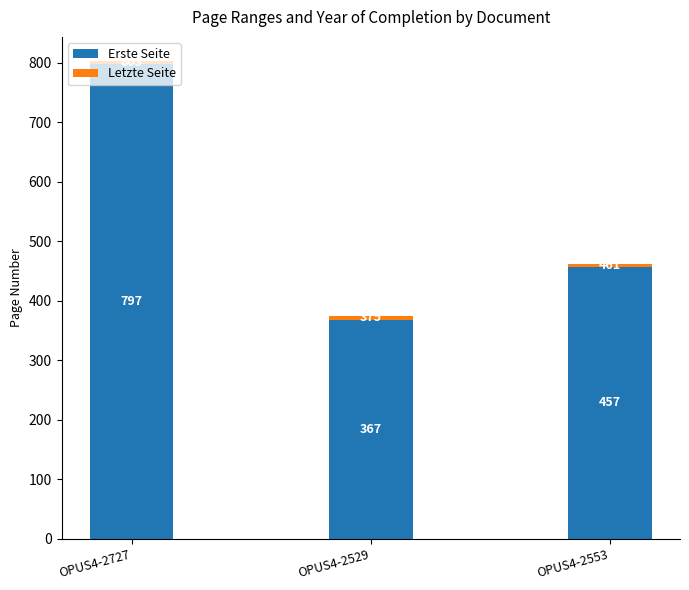

Are the bars grouped side by side (vs. stacked)?

No